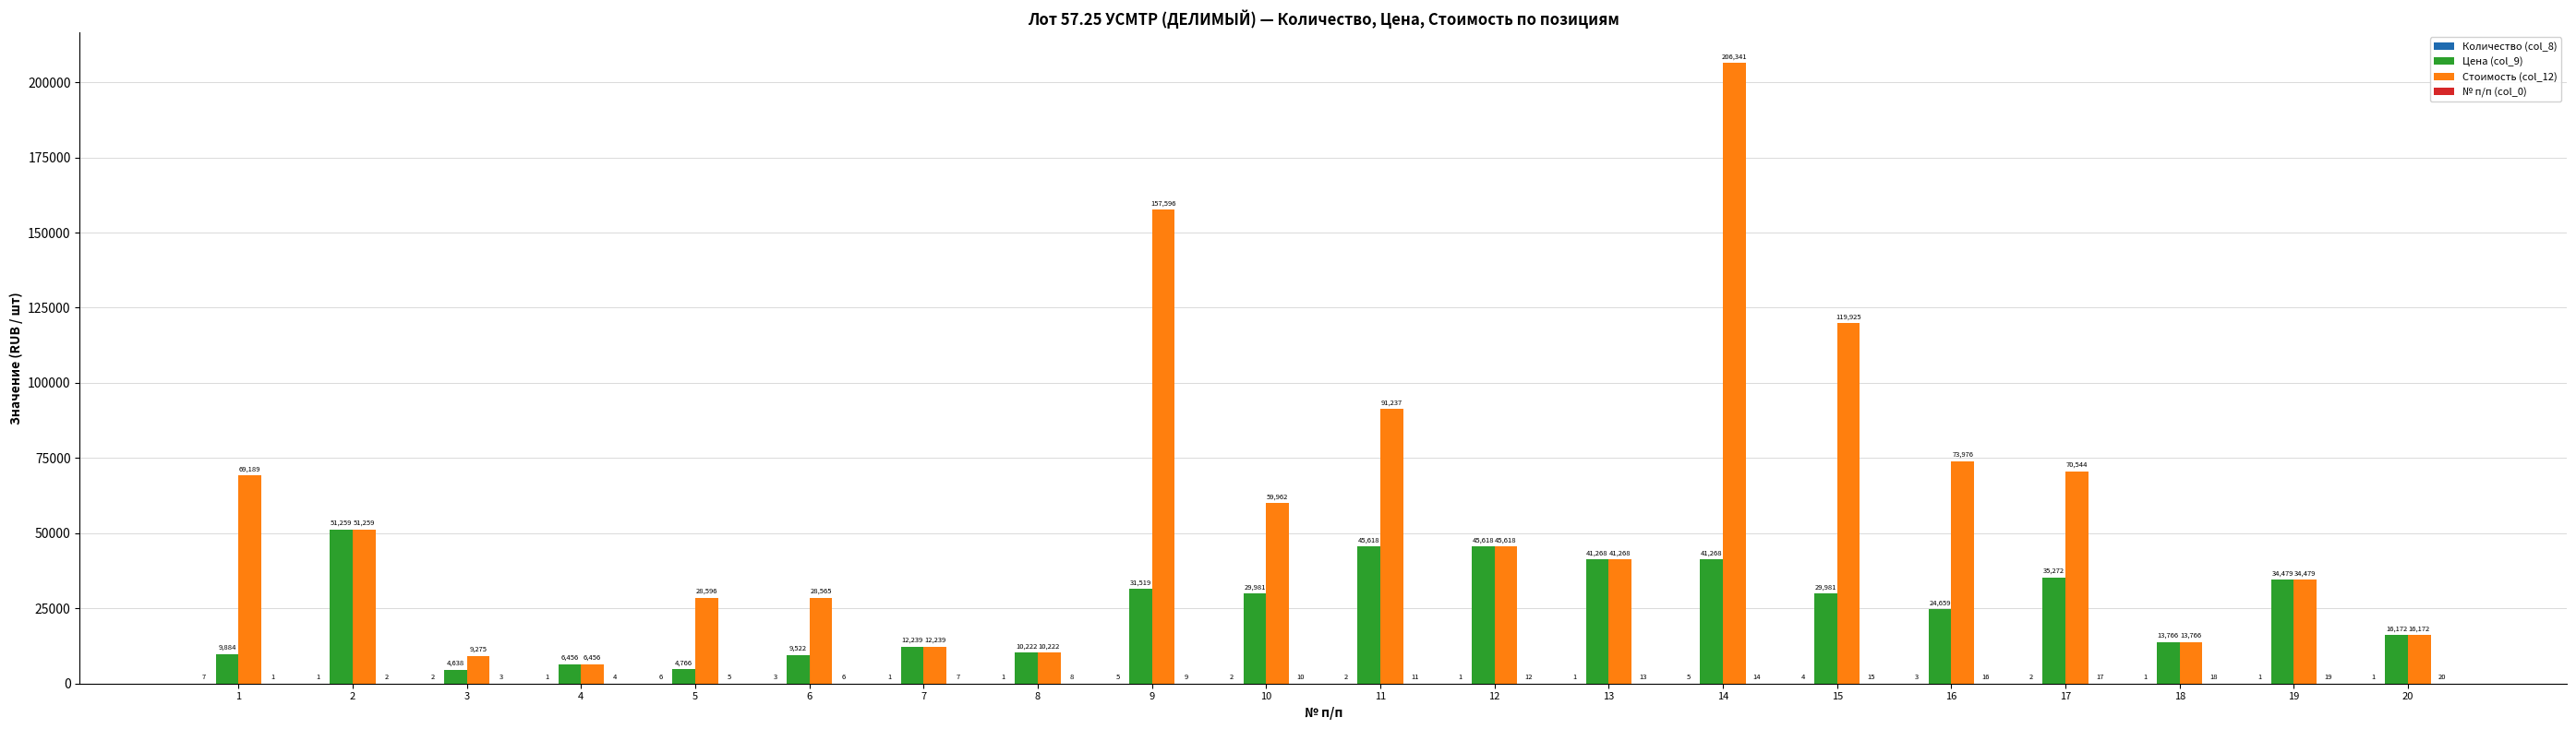

At which category does the chart reach its peak across all series?

14